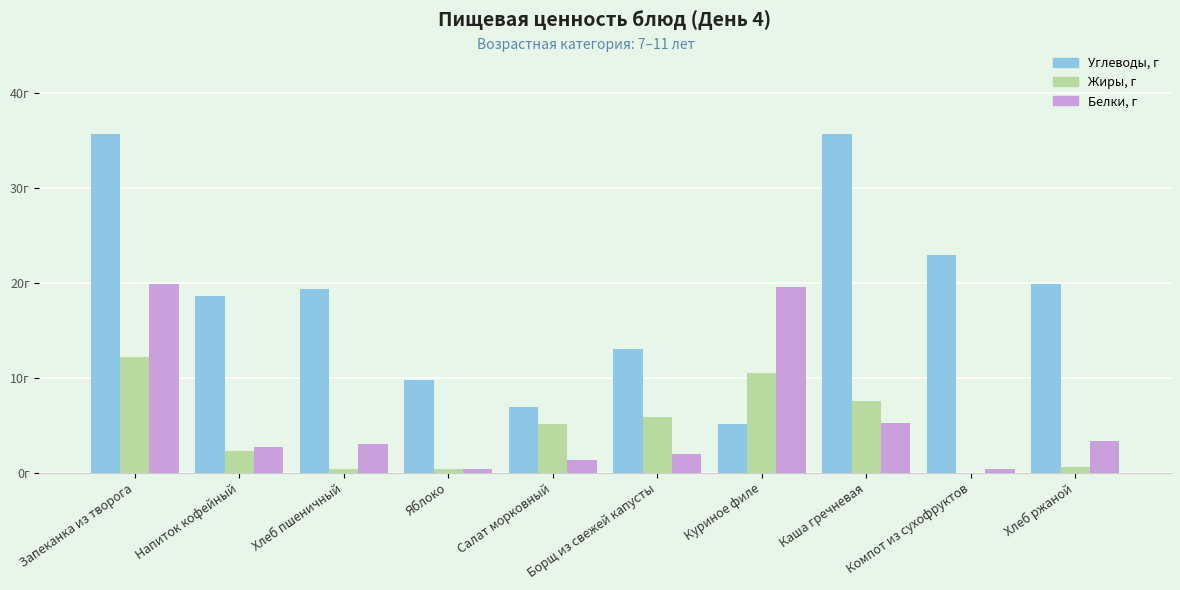

Are the bars grouped side by side (vs. stacked)?

Yes